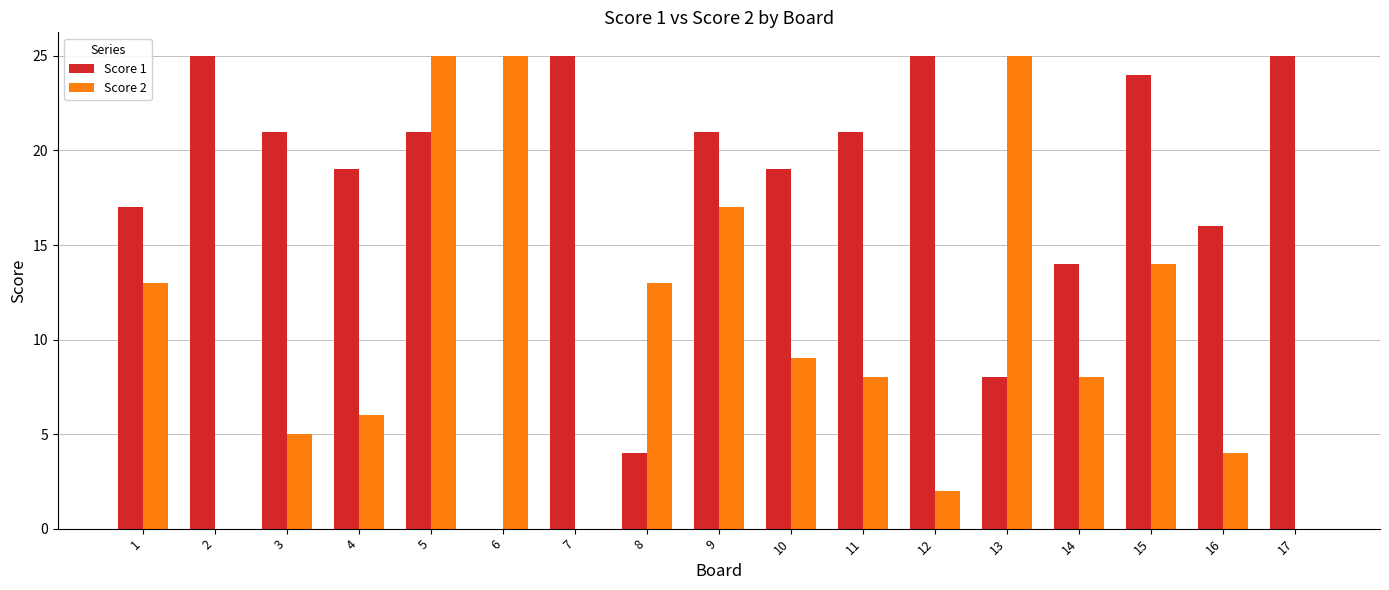

Reading left to right, extract all data points from this chart.

Score 1: 1=17	2=25	3=21	4=19	5=21	6=0	7=25	8=4	9=21	10=19	11=21	12=25	13=8	14=14	15=24	16=16	17=25
Score 2: 1=13	2=0	3=5	4=6	5=25	6=25	7=0	8=13	9=17	10=9	11=8	12=2	13=25	14=8	15=14	16=4	17=0